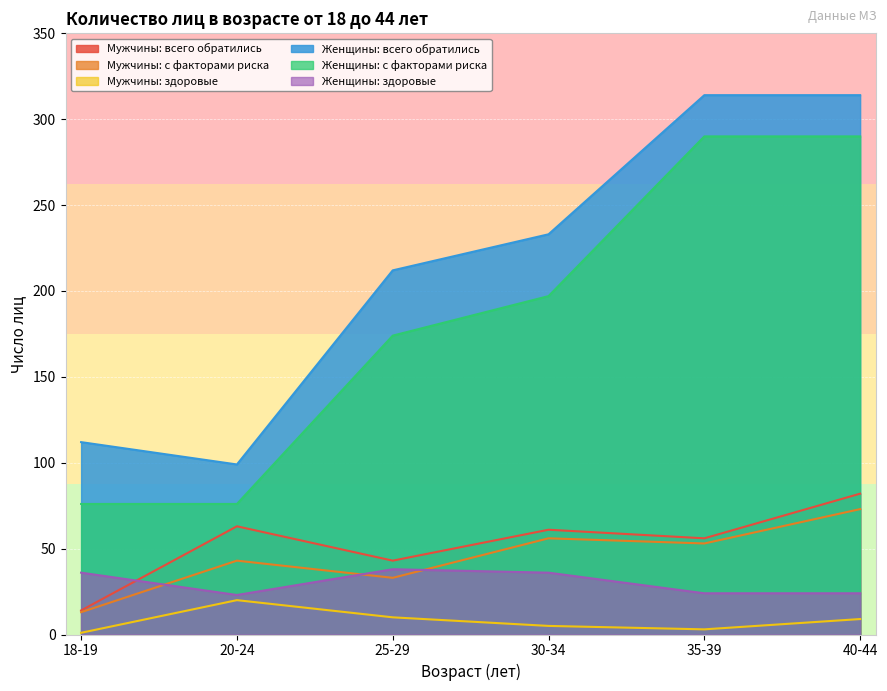

True or false: Мужчины: всего обратились and Женщины: всего обратились cross at least once.

False